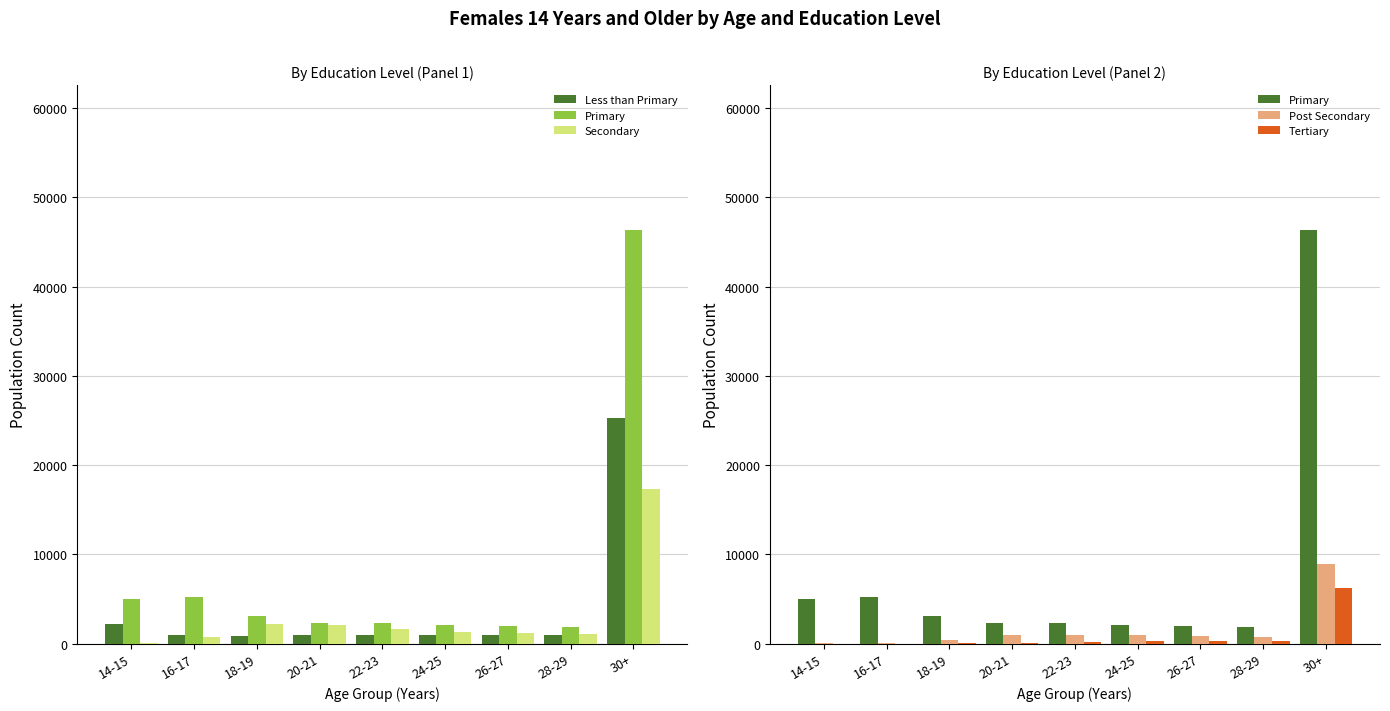

Which category has the highest value in the Secondary series?

30+